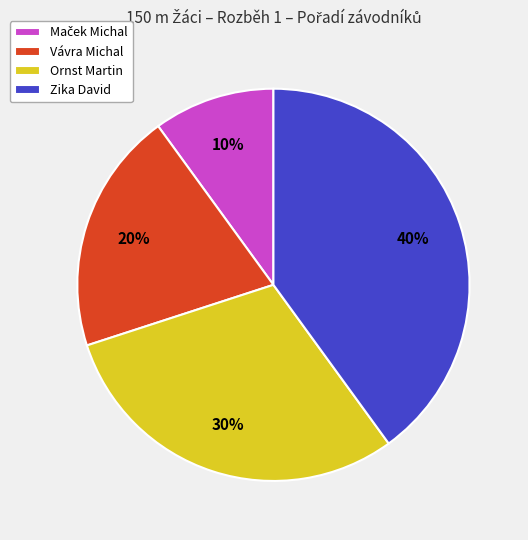

To the nearest percent, what portion does Ornst Martin represent?

30%